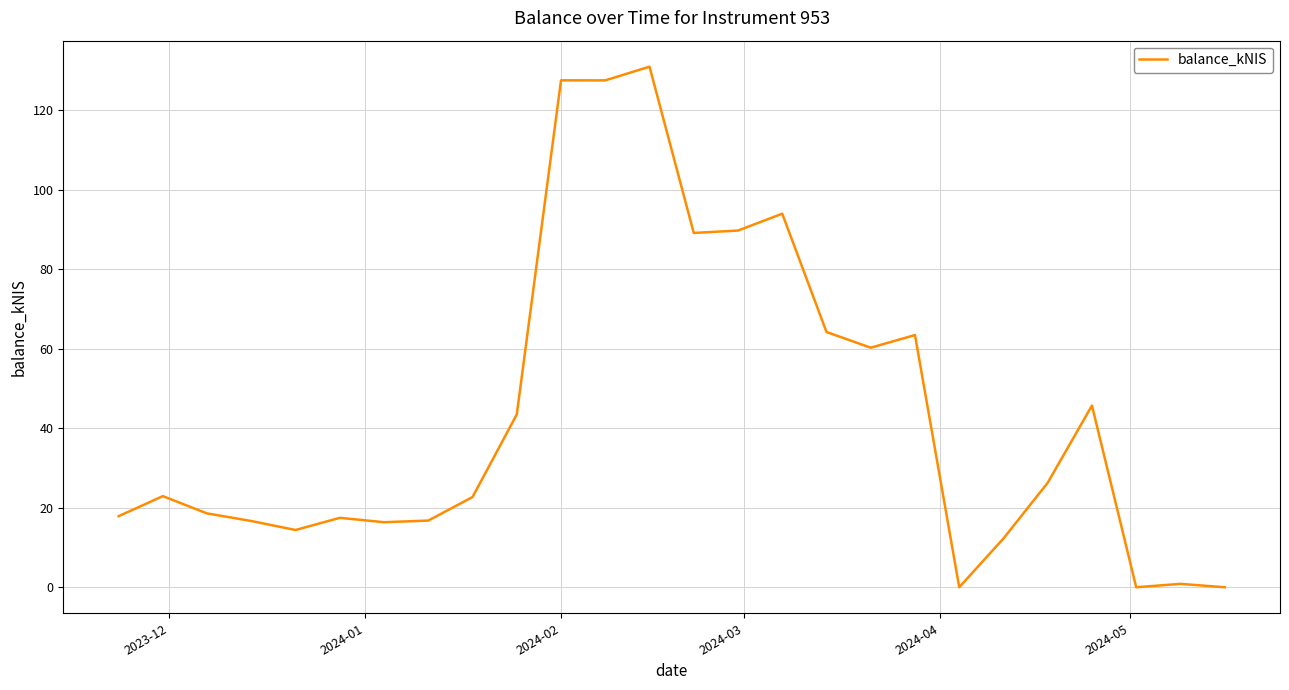

How many values exceed 22?

14